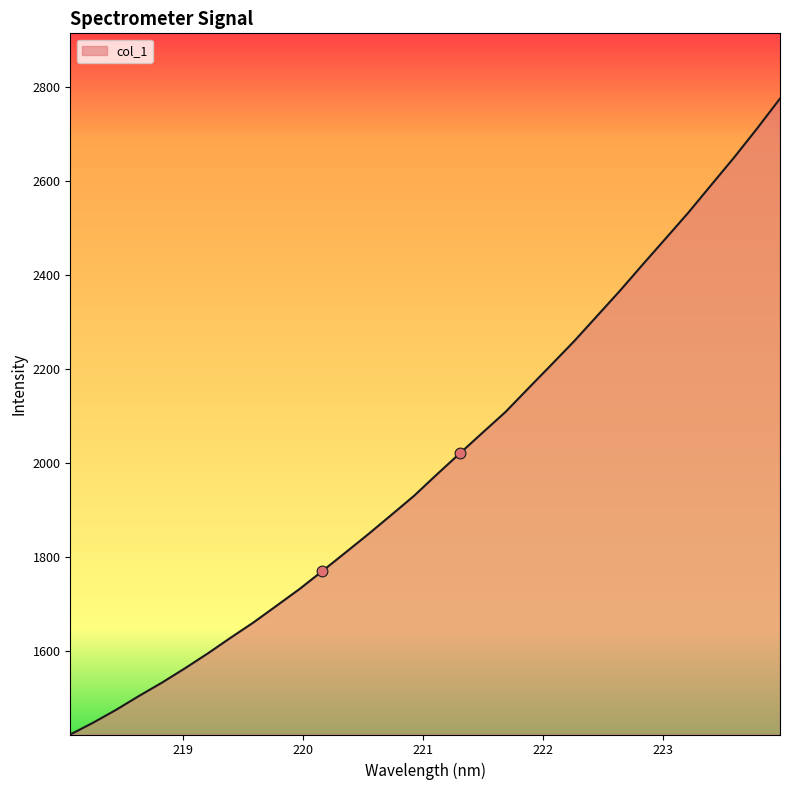

What is the smallest value displayed?

1422.8